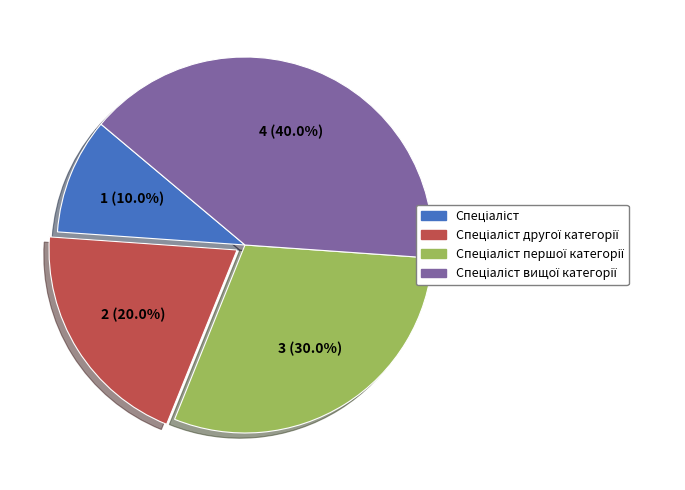

How many segments does this pie chart have?

4